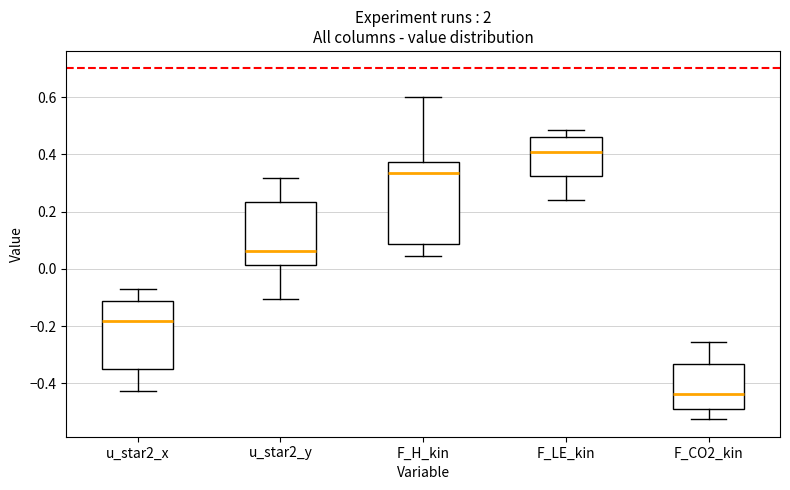

Which box's median line is the highest?

F_LE_kin